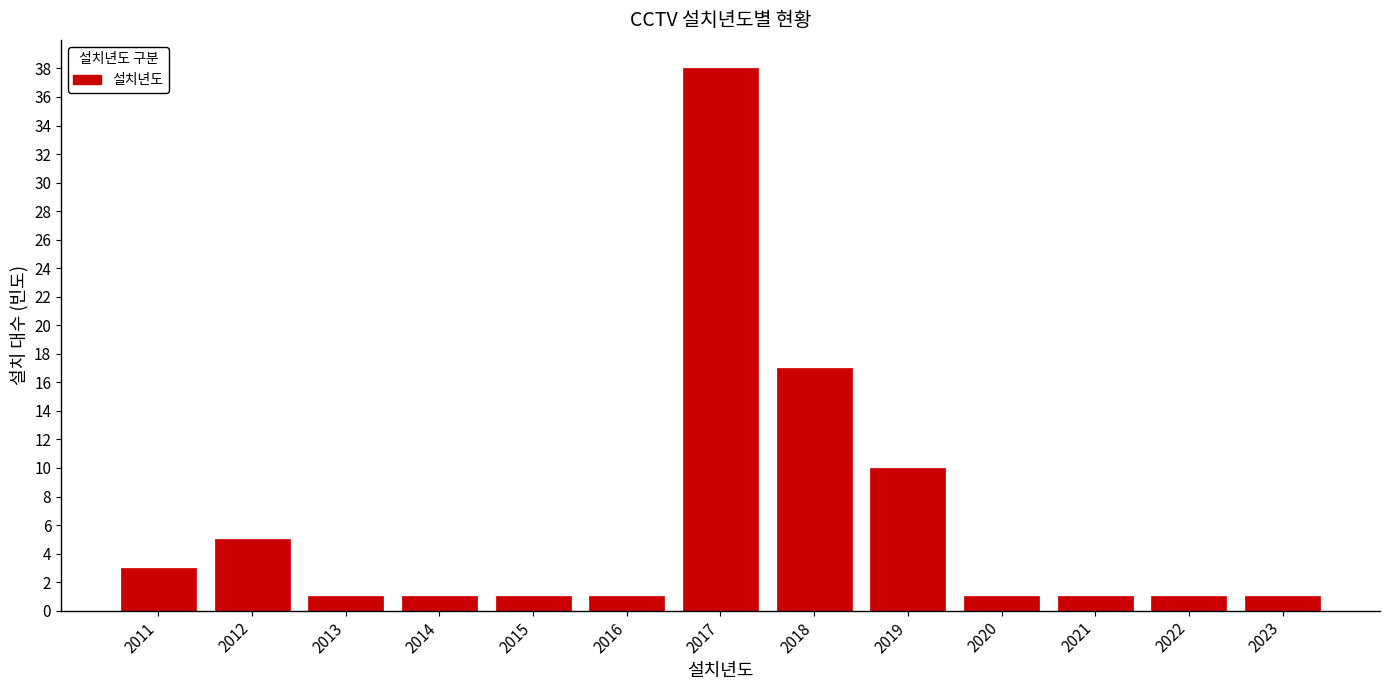

Reading left to right, what are all the values shown in this chart?

3	5	1	1	1	1	38	17	10	1	1	1	1